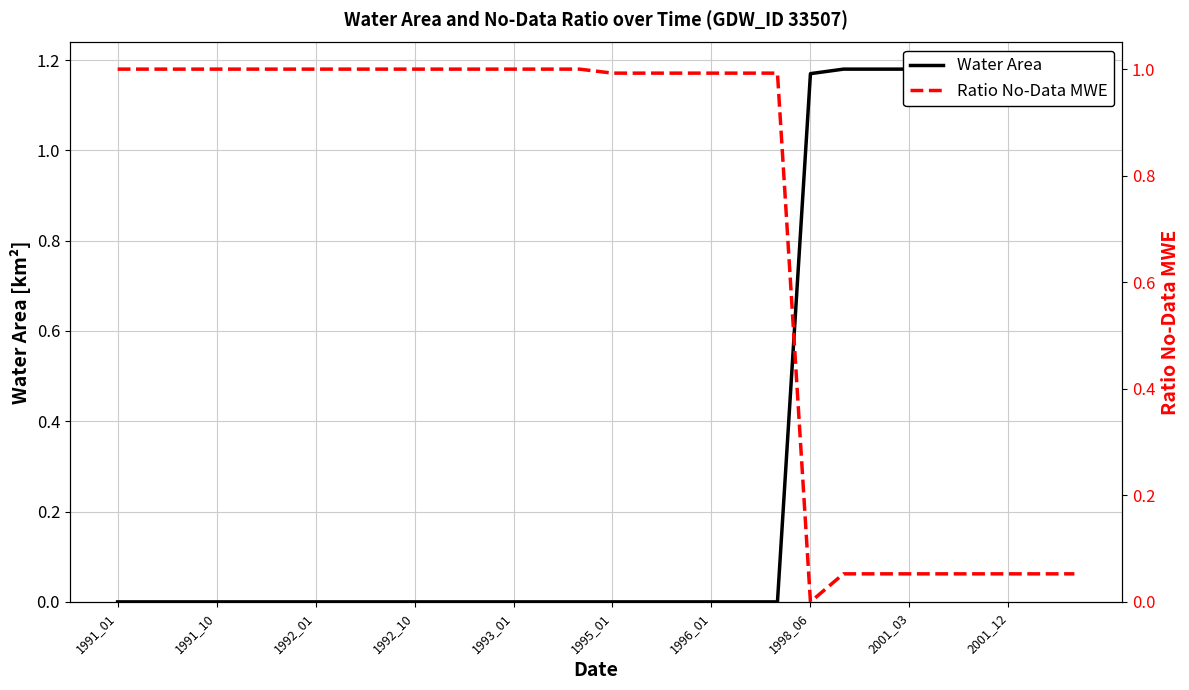

List the series in order of their peak value, highest first.

Water Area, Ratio No-Data MWE